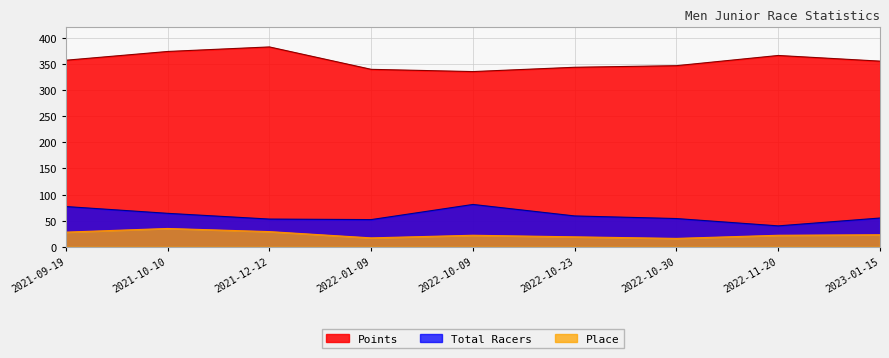

What is the maximum value for Total Racers?

81.0